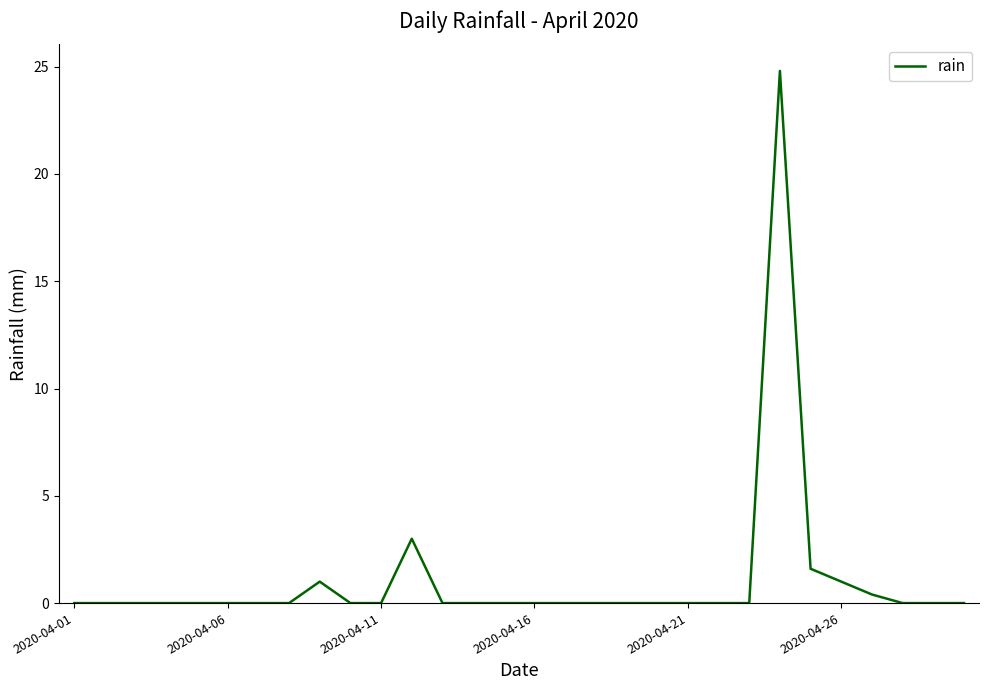

True or false: the data has more than 0 interior local peaks.

True